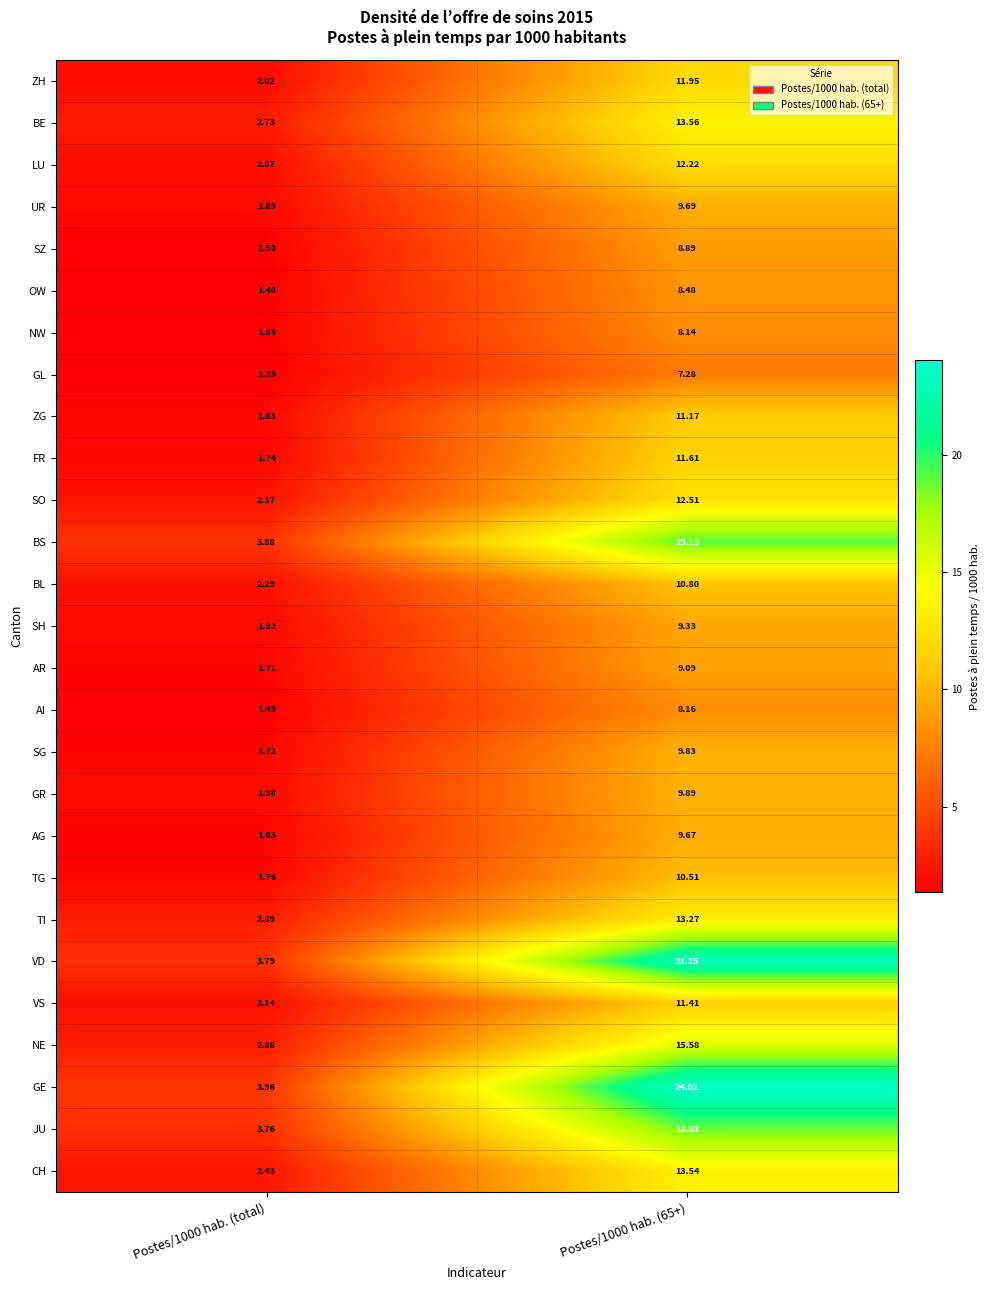

Which series changed the most between Postes/1000 hab. (total) and Postes/1000 hab. (65+)?

GE